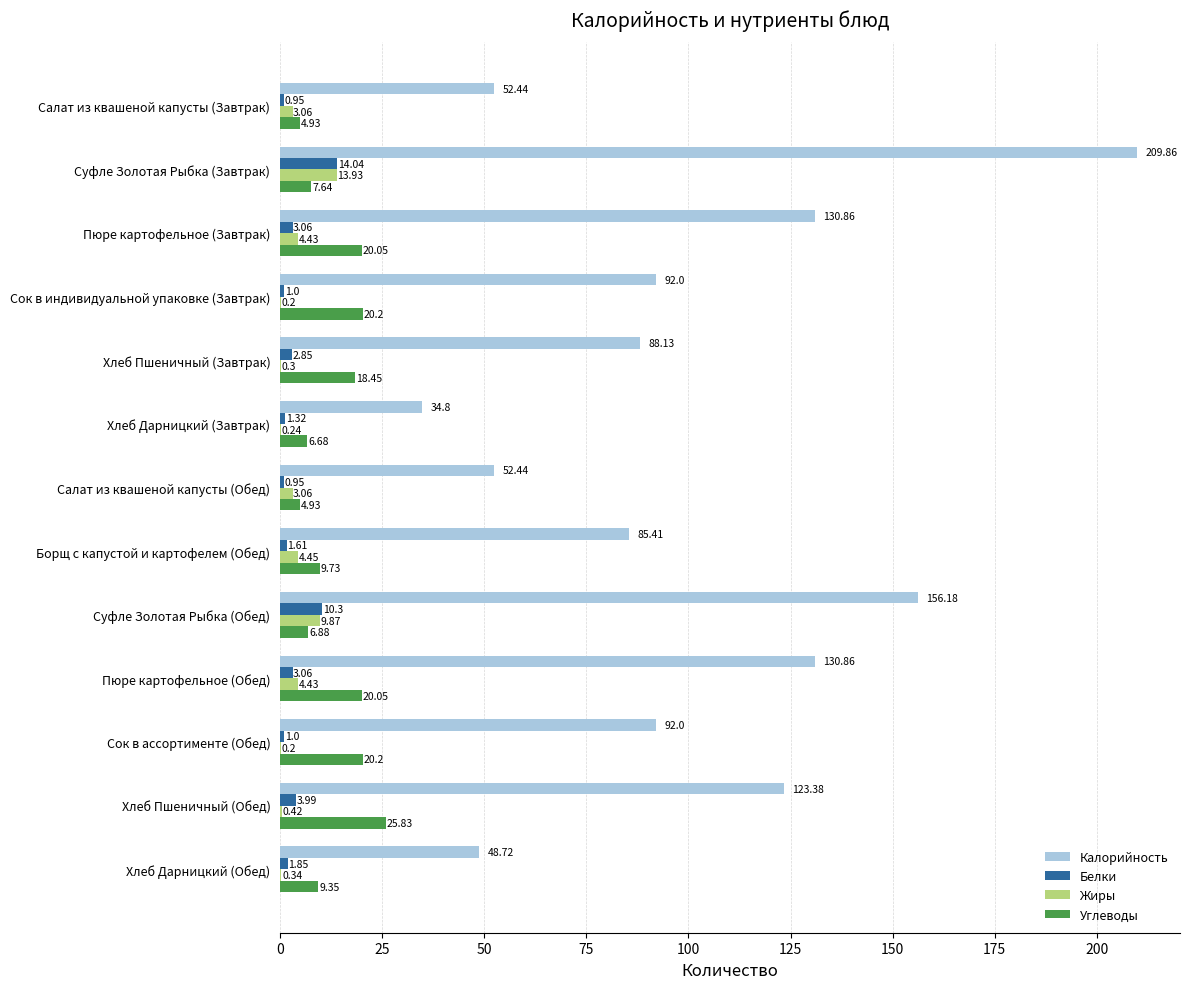

Which category has the highest value in the Белки series?

Суфле Золотая Рыбка (Завтрак)